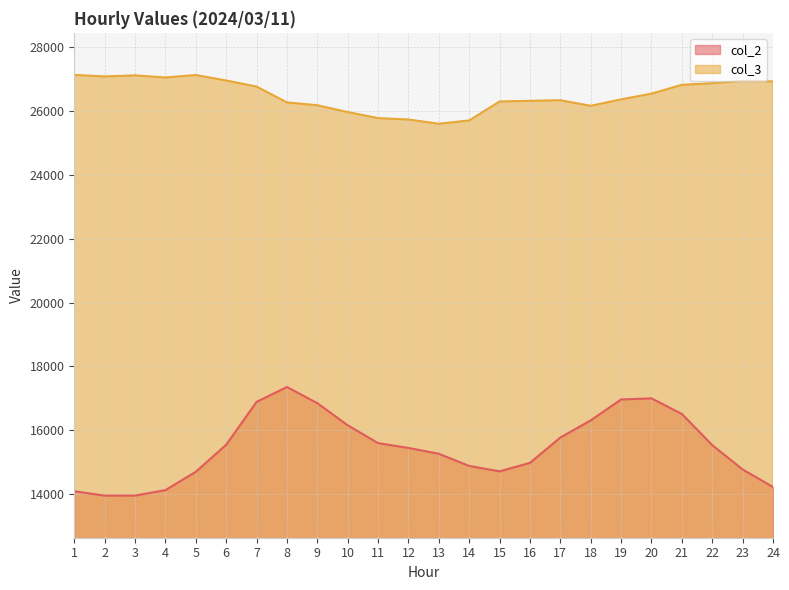

The col_3 series shows 37821 at 7. True or false?

False